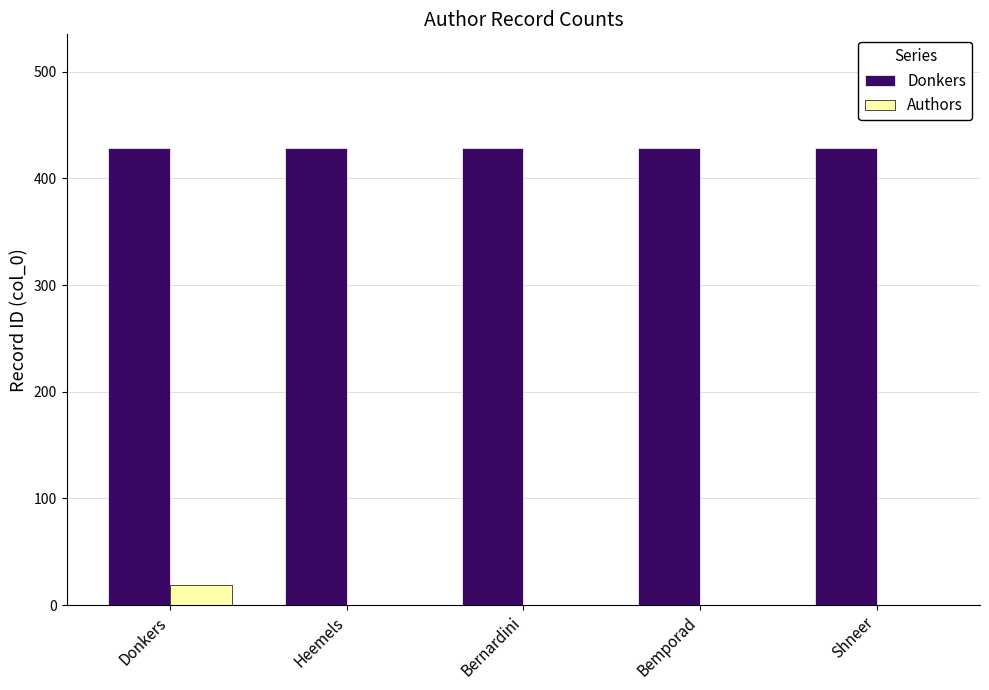

What are all the series names shown in the legend?

Donkers, Authors